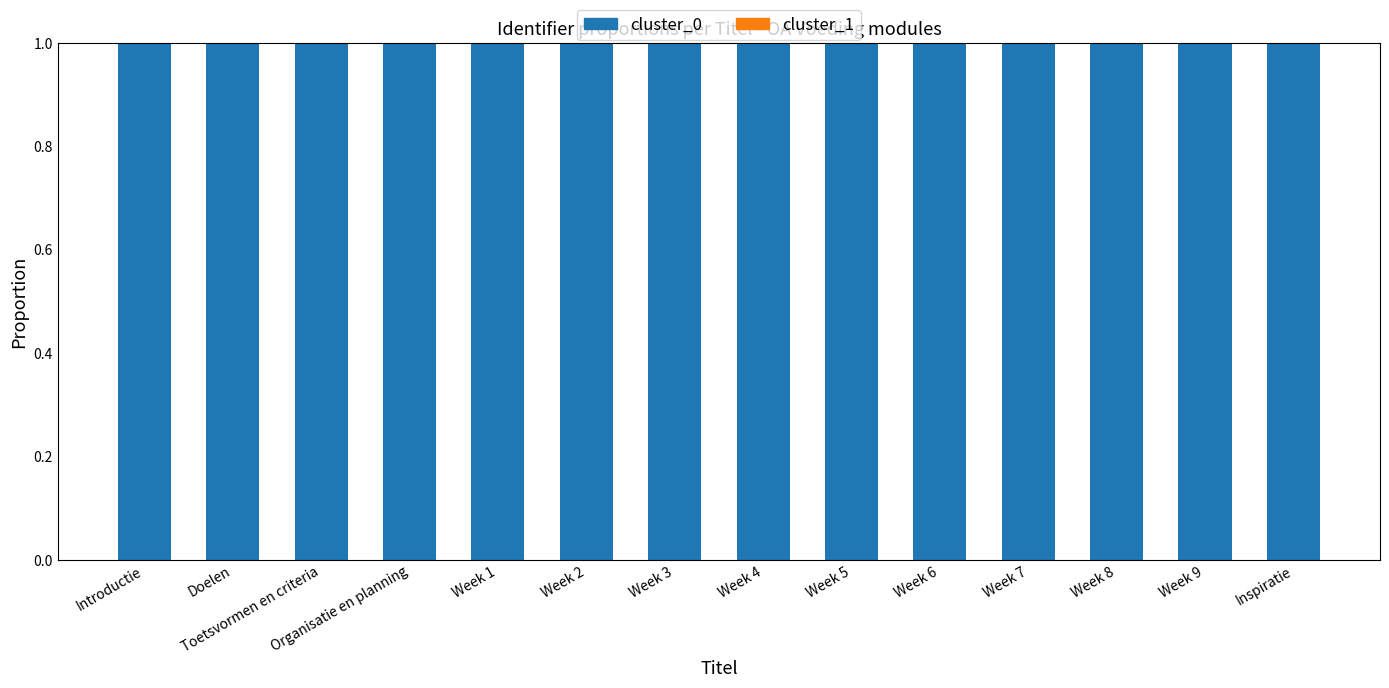

True or false: cluster_0 has a value of 1.0 at Week 7.

True